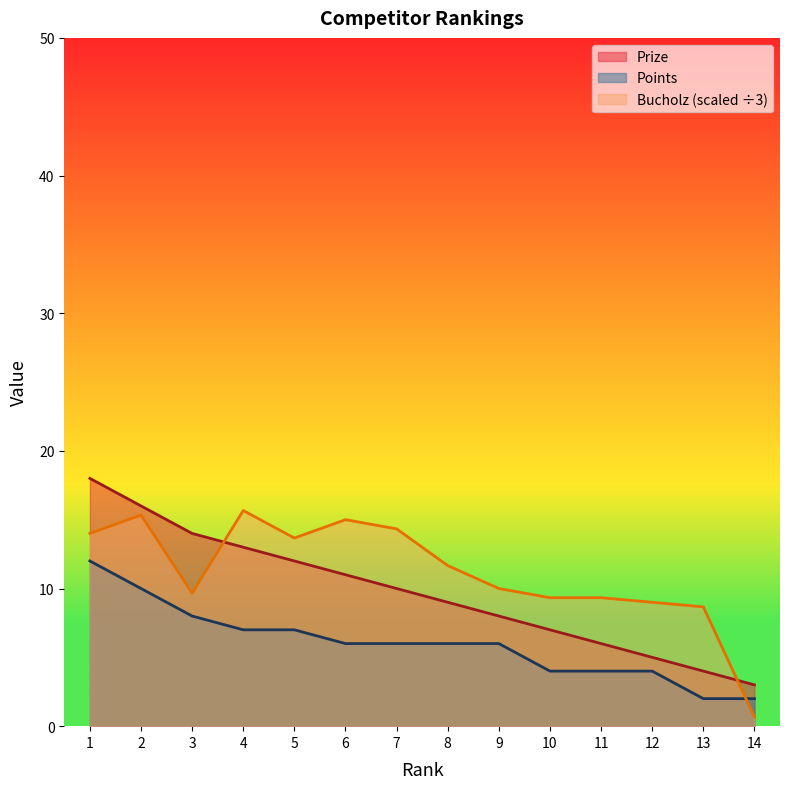

What is the total value across all series at 2?

41.3